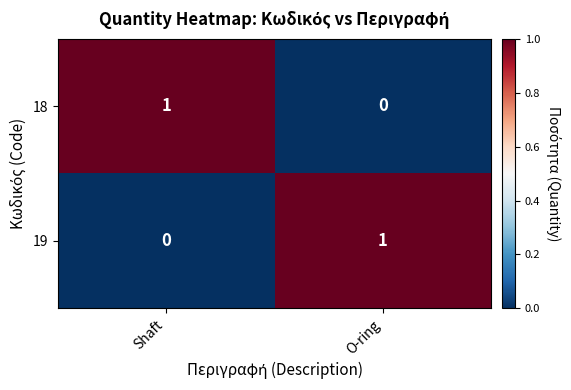

The 18 series shows 0 at O-ring. True or false?

True